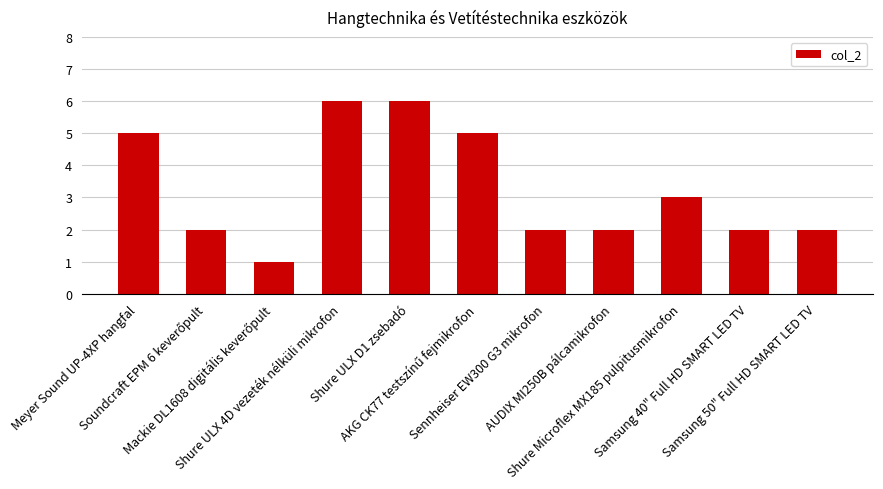

How many data points does each series have?

11